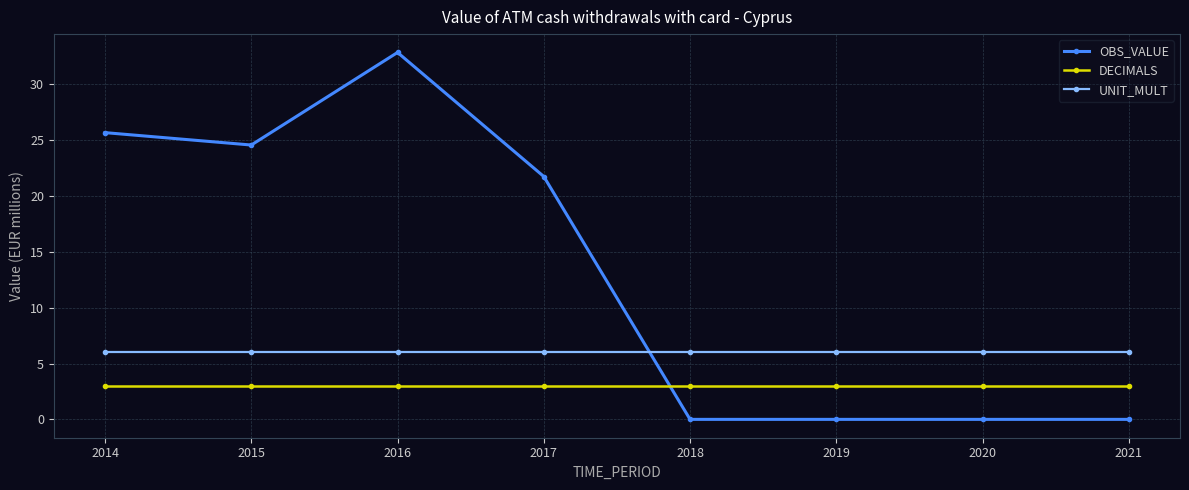

Reading left to right, list all the values displayed in this chart.

OBS_VALUE: 2014=25.7	2015=24.6	2016=32.9	2017=21.8	2018=0.0	2019=0.0	2020=0.0	2021=0.0
DECIMALS: 2014=3.0	2015=3.0	2016=3.0	2017=3.0	2018=3.0	2019=3.0	2020=3.0	2021=3.0
UNIT_MULT: 2014=6.0	2015=6.0	2016=6.0	2017=6.0	2018=6.0	2019=6.0	2020=6.0	2021=6.0